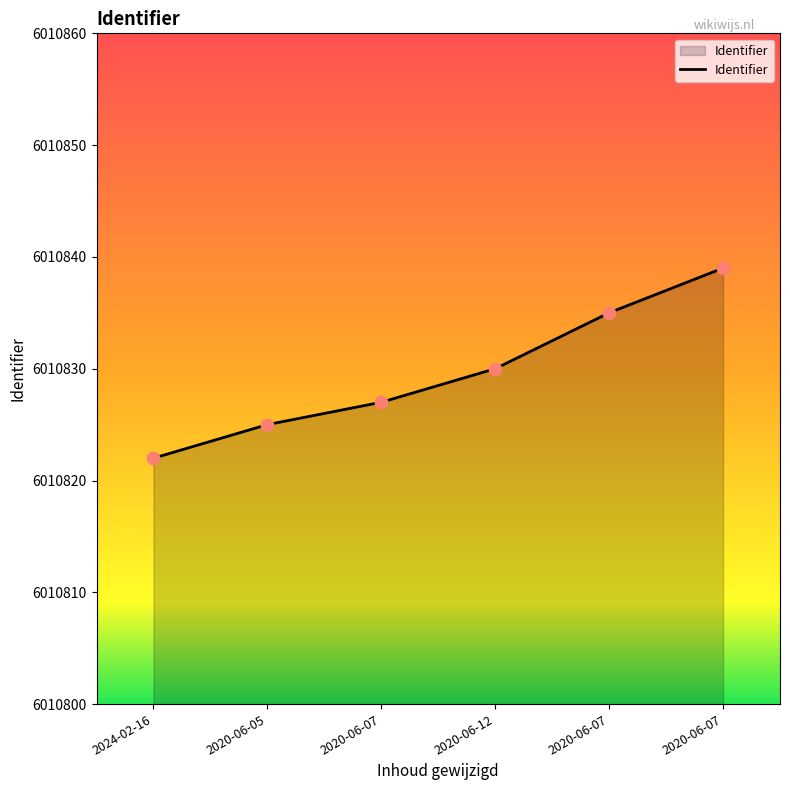

Does the chart have visible grid lines?

No